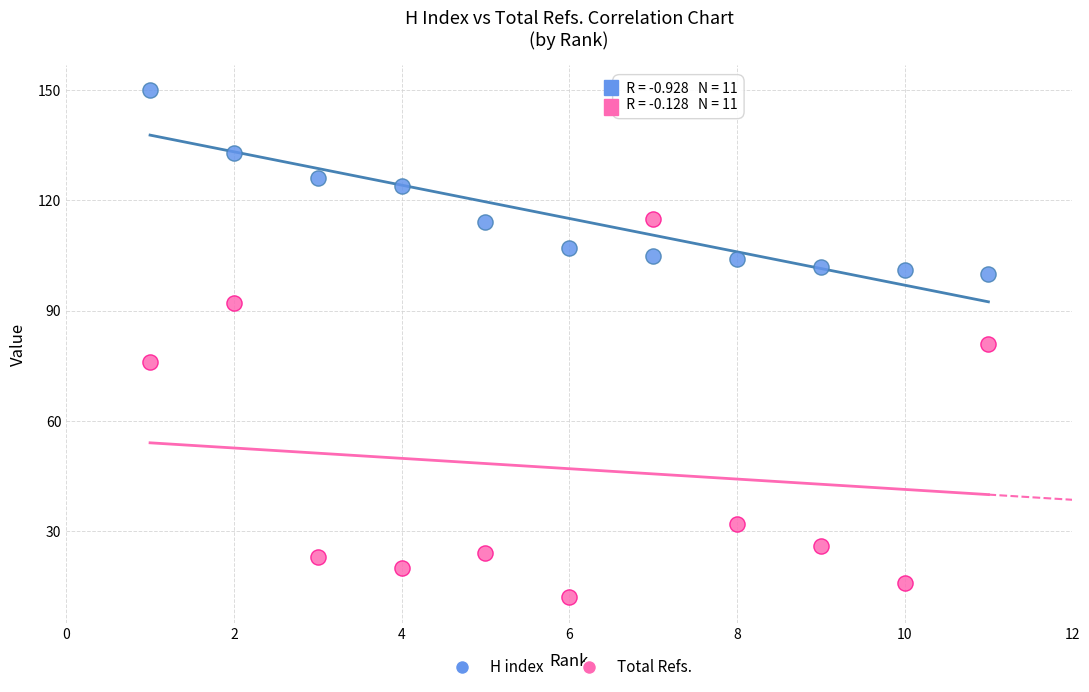

Which series contains the lowest Y value?

Total Refs.